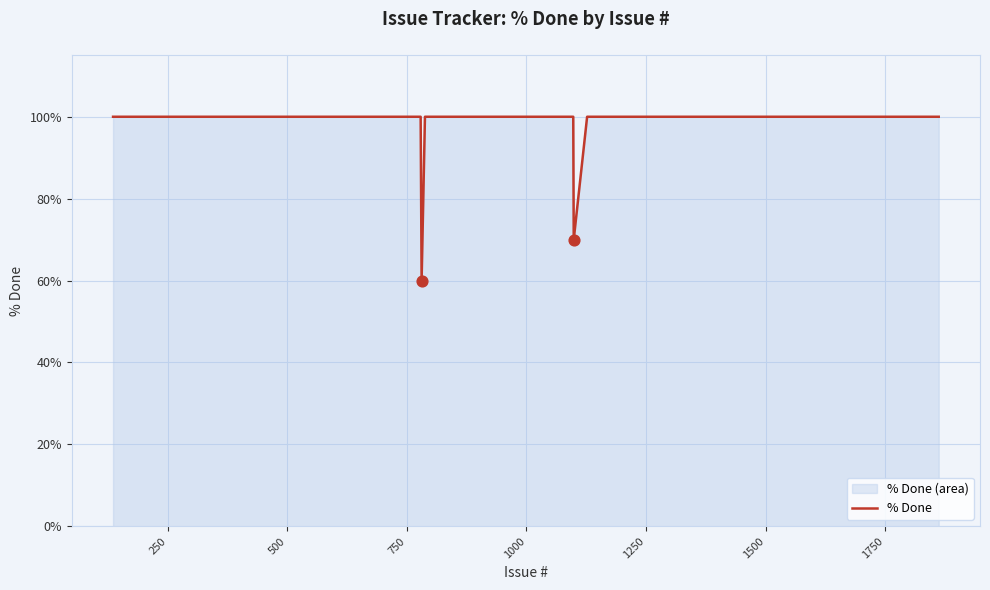

What is the smallest value displayed?

60